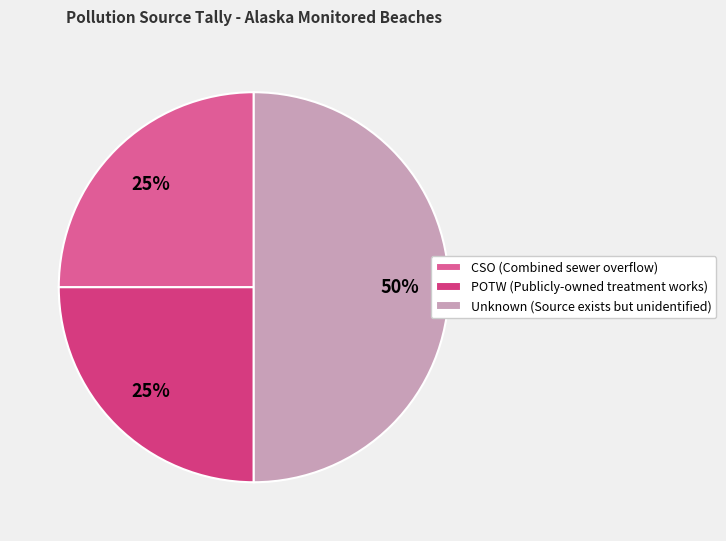

Does CSO (Combined sewer overflow) account for over 50% of the chart?

No